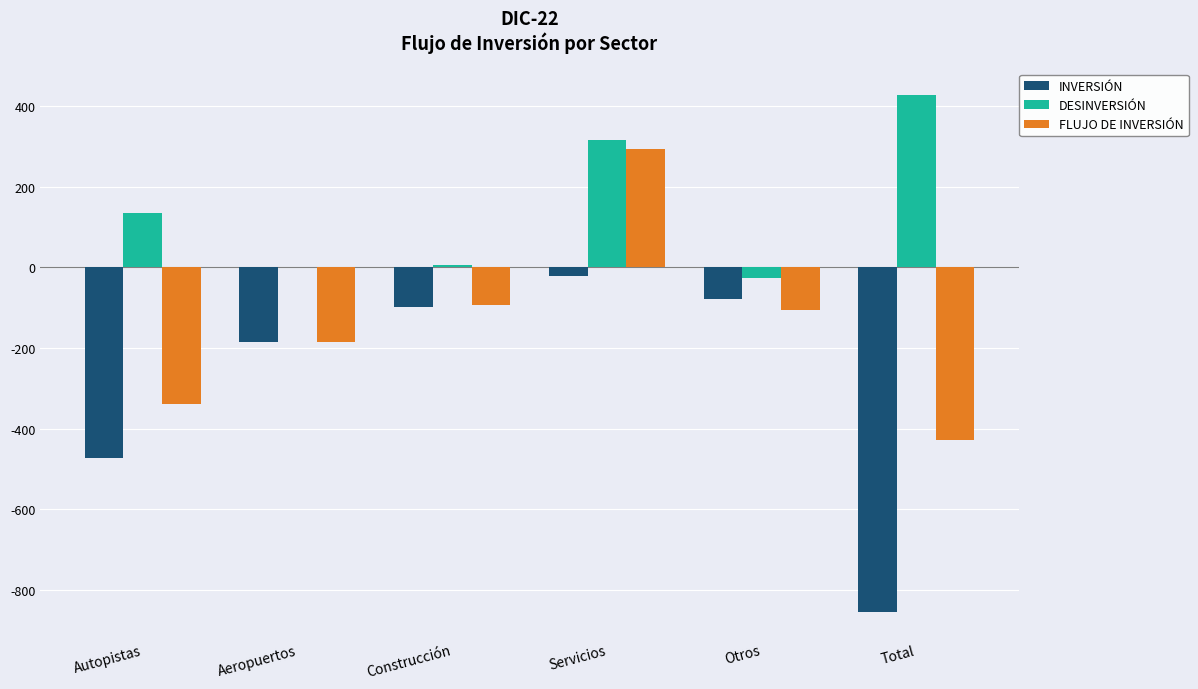

Which series has the largest total across all categories?

DESINVERSIÓN